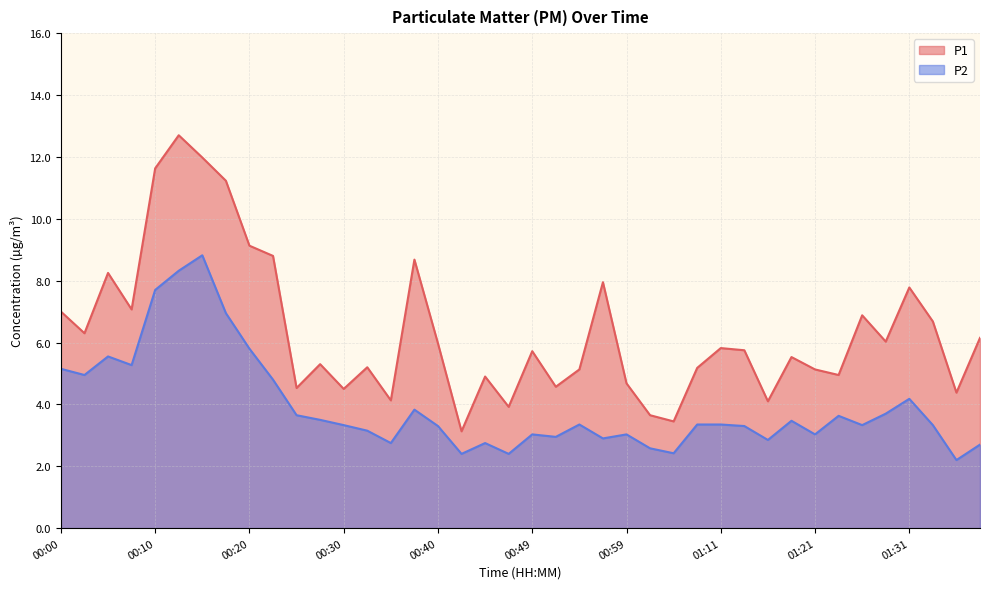

What is the difference between the P1 values at 00:52 and 01:04?

1.1